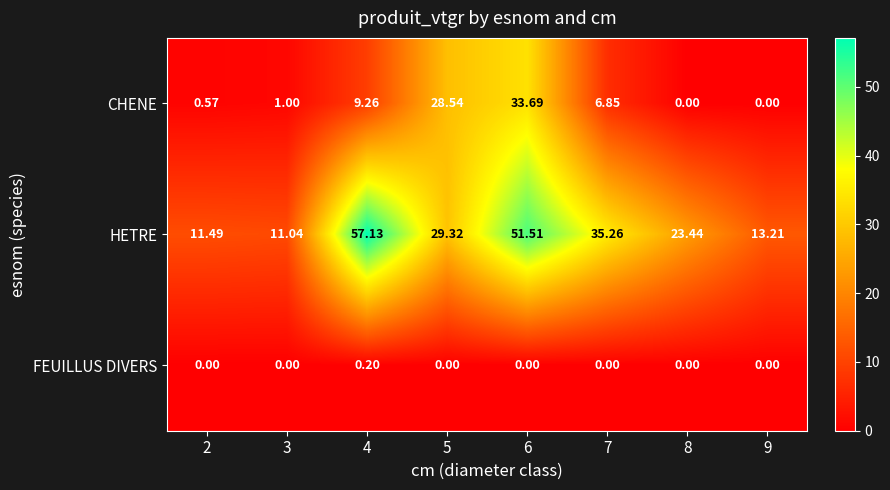

Is the value of CHENE at 9 greater than the value of HETRE at 6?

No